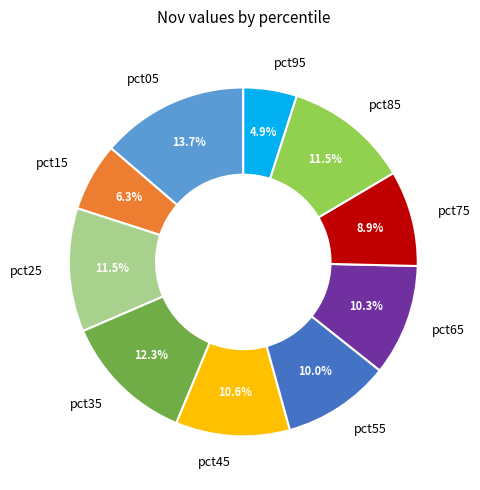

Between pct85 and pct55, which is larger?

pct85